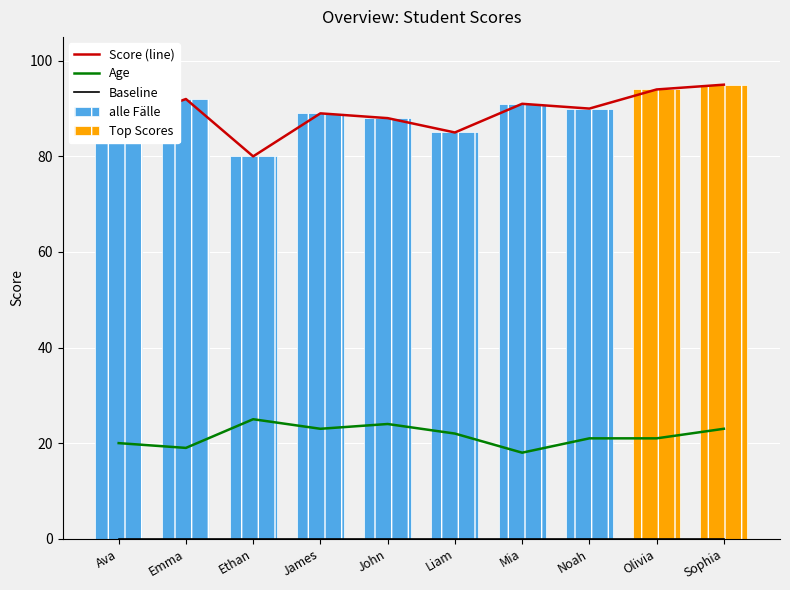

True or false: Age and Score (line) cross at least once.

False